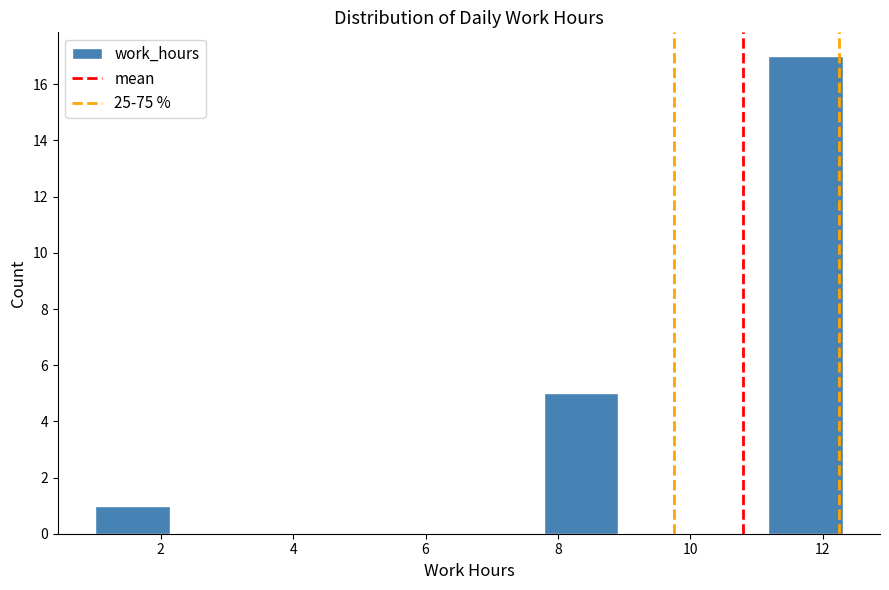

How tall is the bar that spans 1.0 to 2.2 on the x-axis? Neither the bar edges nor the heights are printed on the chart, so give them approximately, as read against the axes.

1